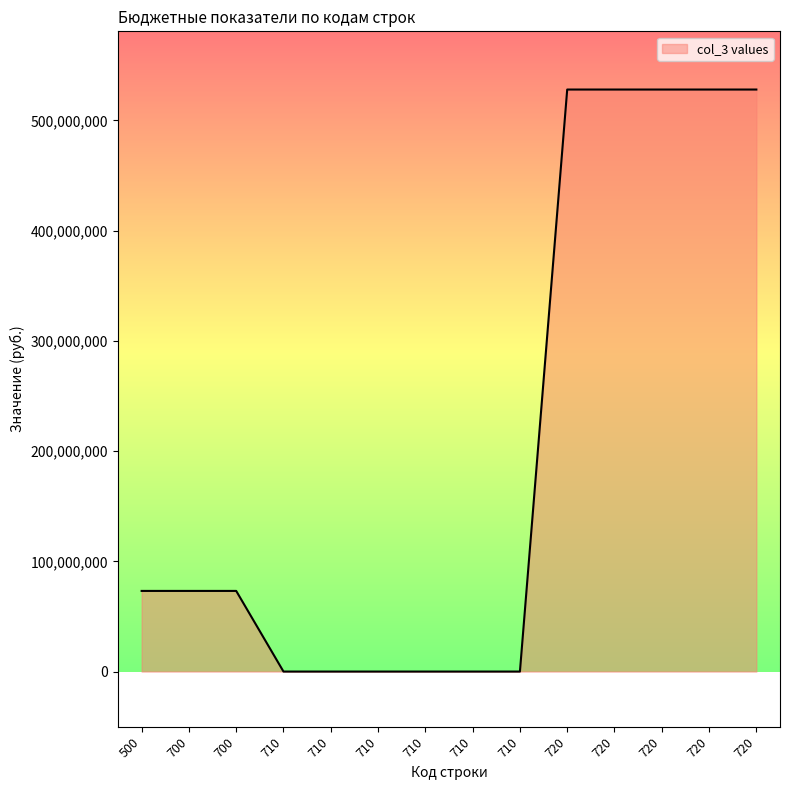

True or false: the data shows 0.0 at 710.

True